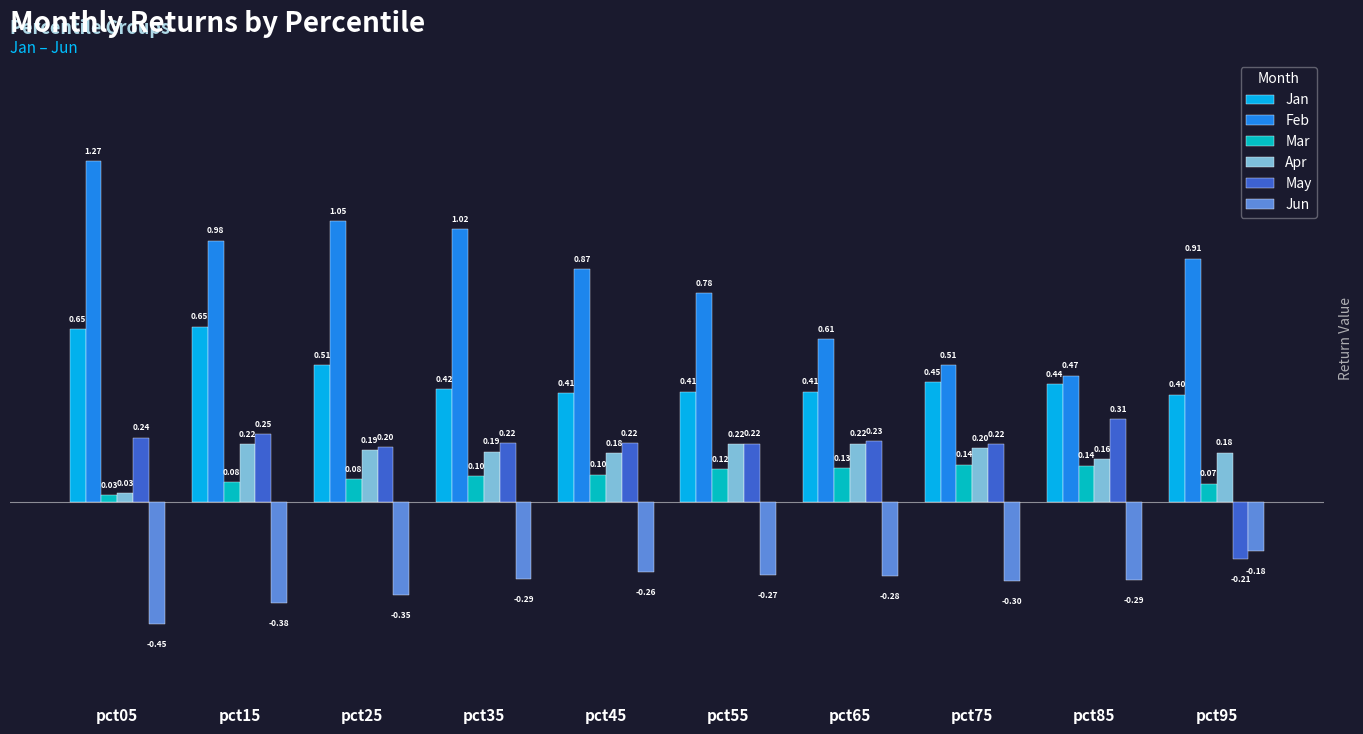

Is it true that May equals 0.3 at pct55?

False